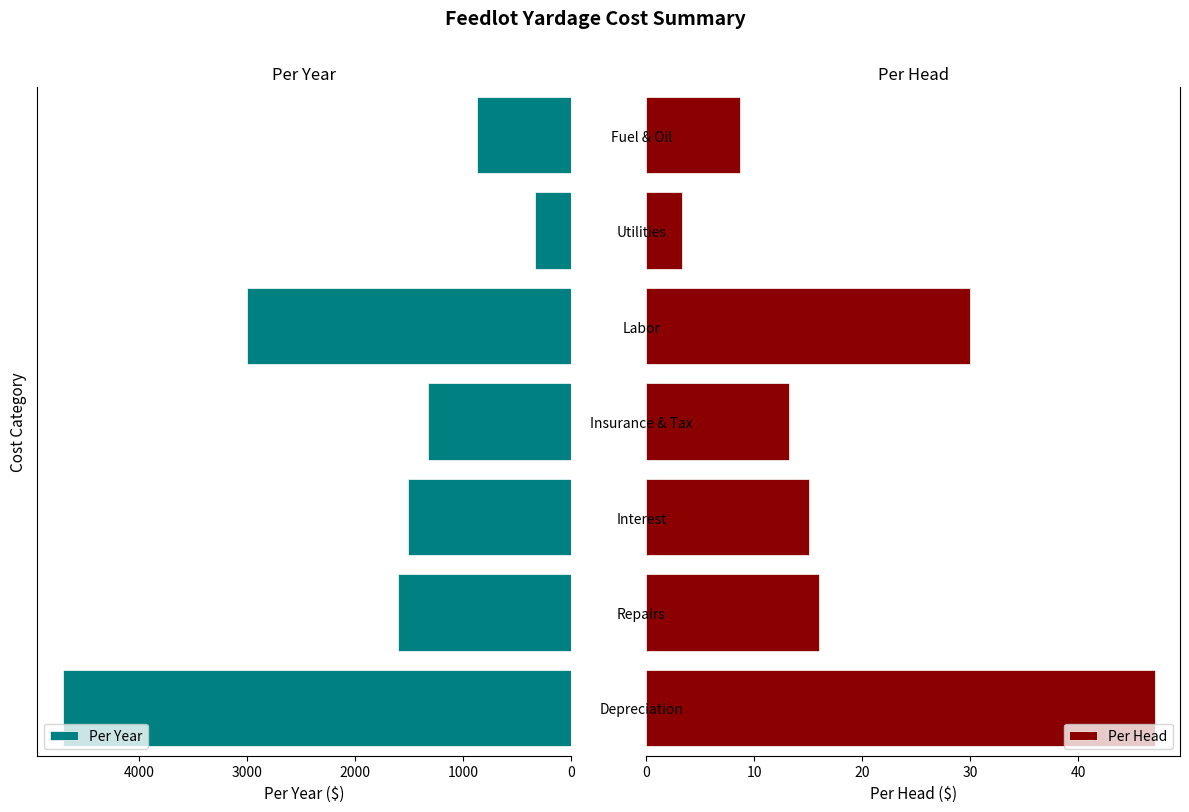

What is the difference between the maximum and minimum values in the Per Year series?

4372.0